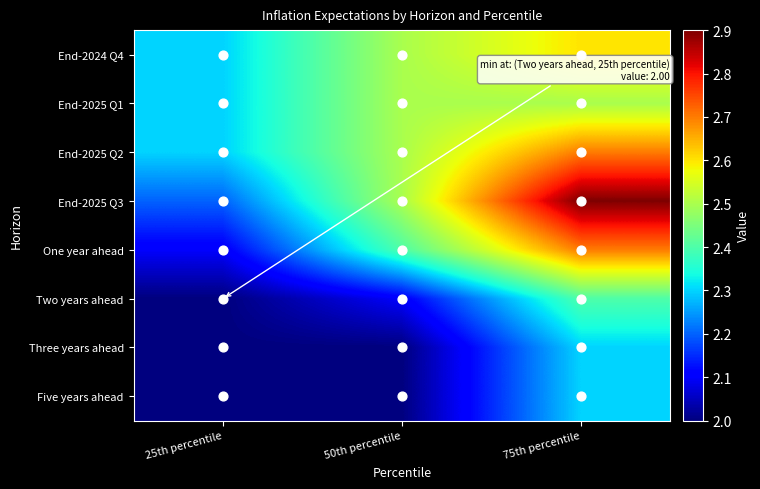

Reading right to left, what are all the values shown in this chart?

End-2024 Q4: 75th percentile=2.6	50th percentile=2.5	25th percentile=2.3
End-2025 Q1: 75th percentile=2.5	50th percentile=2.5	25th percentile=2.3
End-2025 Q2: 75th percentile=2.7	50th percentile=2.5	25th percentile=2.3
End-2025 Q3: 75th percentile=2.9	50th percentile=2.5	25th percentile=2.2
One year ahead: 75th percentile=2.7	50th percentile=2.4	25th percentile=2.1
Two years ahead: 75th percentile=2.4	50th percentile=2.1	25th percentile=2.0
Three years ahead: 75th percentile=2.3	50th percentile=2.0	25th percentile=2.0
Five years ahead: 75th percentile=2.3	50th percentile=2.0	25th percentile=2.0